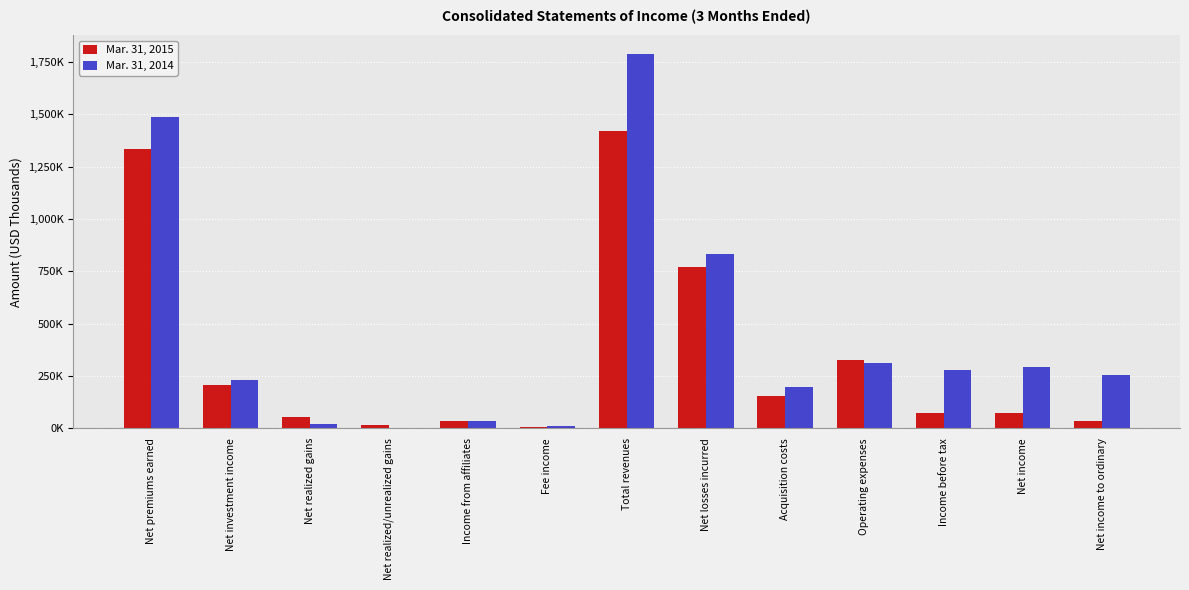

Does the chart contain stacked bars?

No